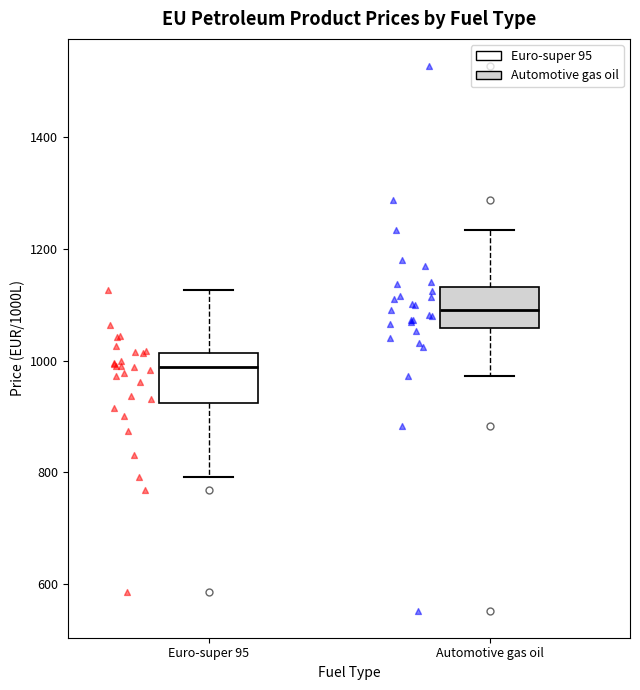

Which box has the lowest median line?

Euro-super 95